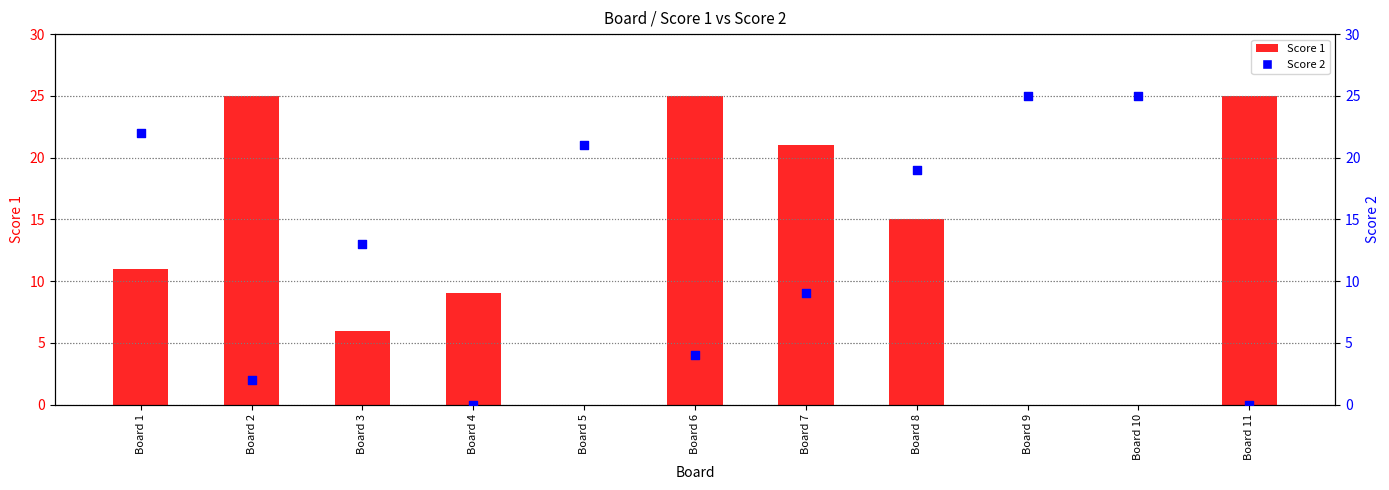

What is the total value across all series at Board 6?

29